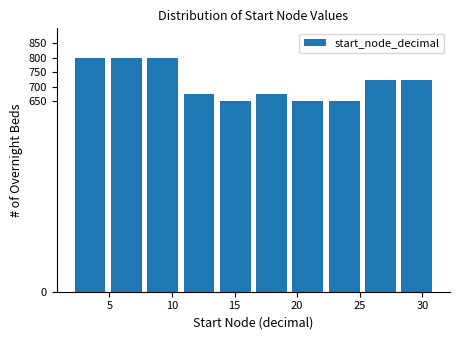

What is the height of the bar covering 10.7 to 13.6 on the x-axis? Neither the bar edges nor the heights are printed on the chart, so give them approximately, as read against the axes.

675